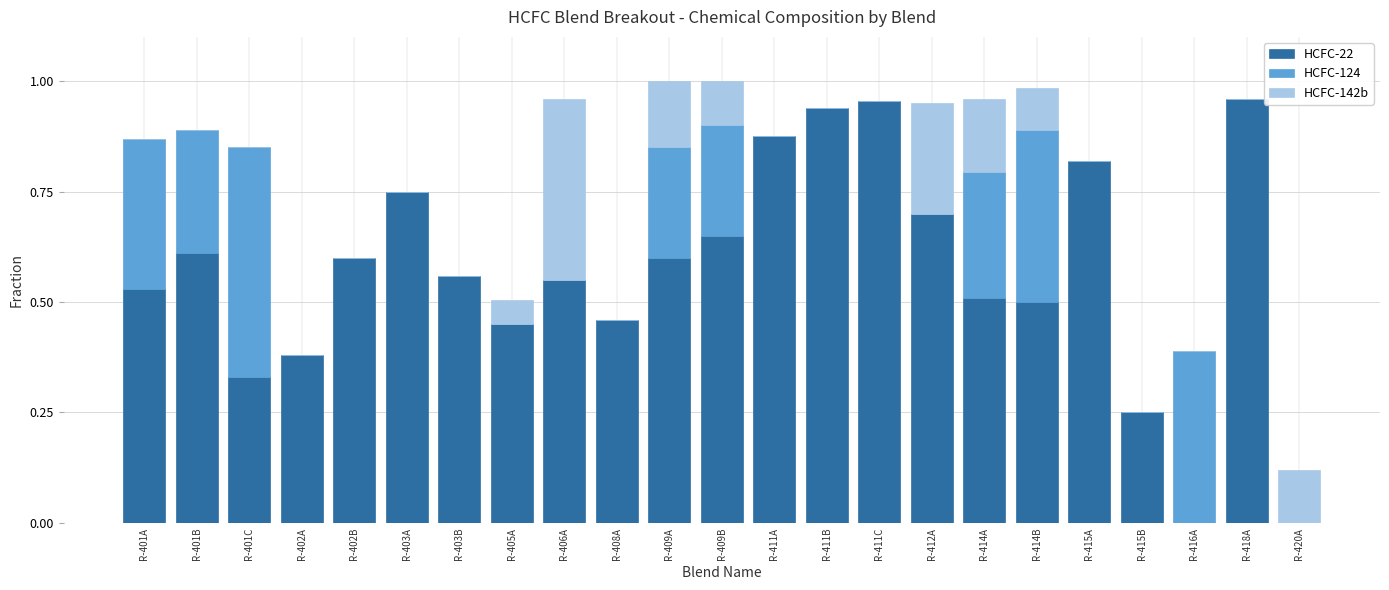

What is the sum of the HCFC-22 values at R-412A and R-408A?

1.2